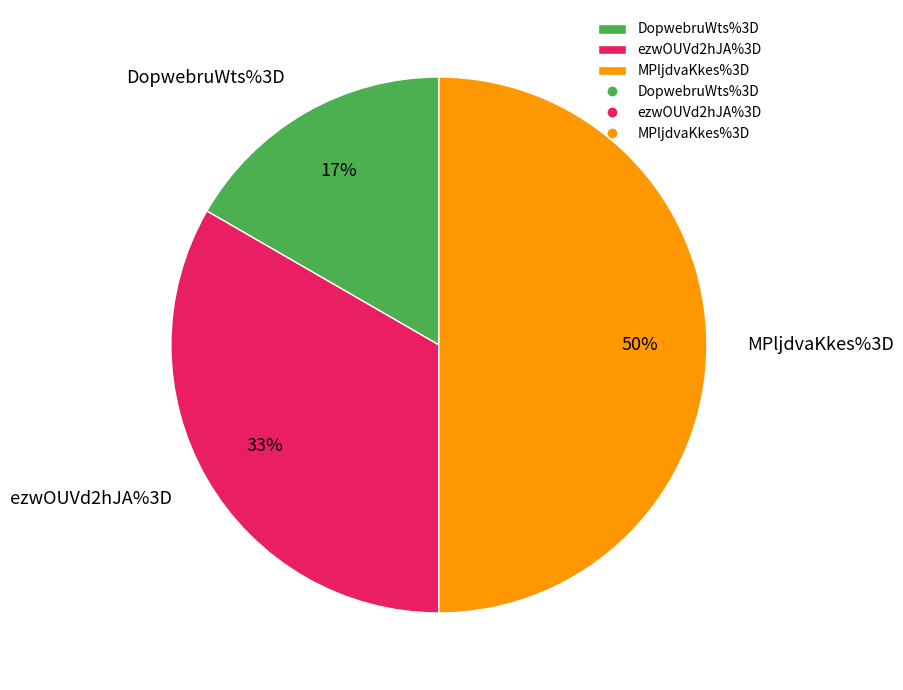

To the nearest percent, what is the difference between the largest and smallest slice percentages?

33%